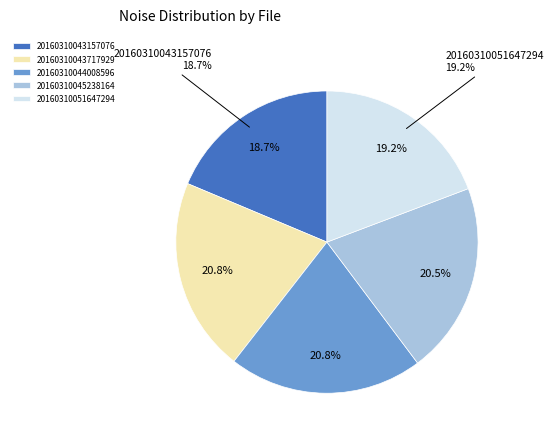

Is it true that 20160310044008596 is 12% of the pie?

False